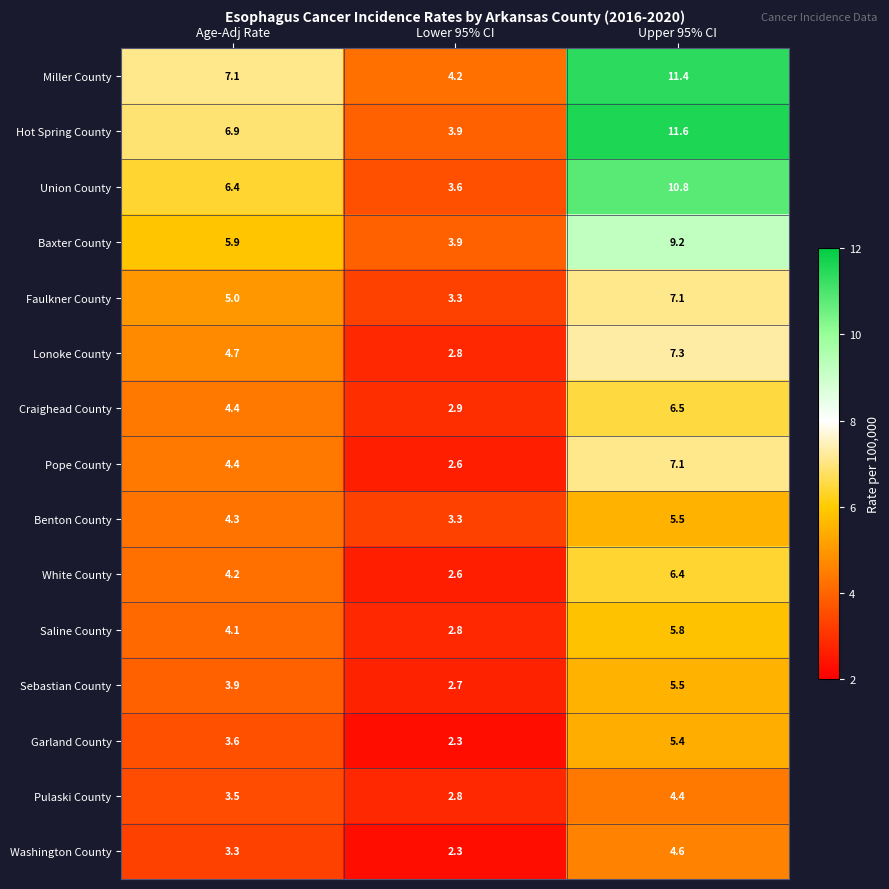

Which series changed the most between Age-Adj Rate and Upper 95% CI?

Hot Spring County